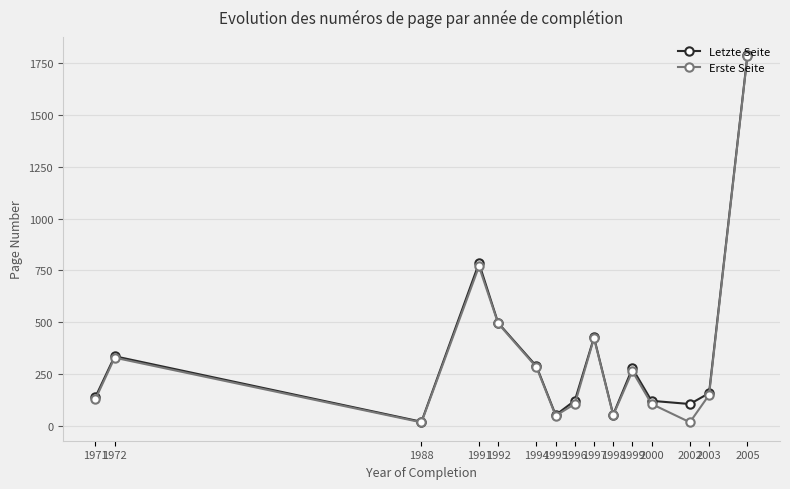

What are all the series names shown in the legend?

Letzte Seite, Erste Seite